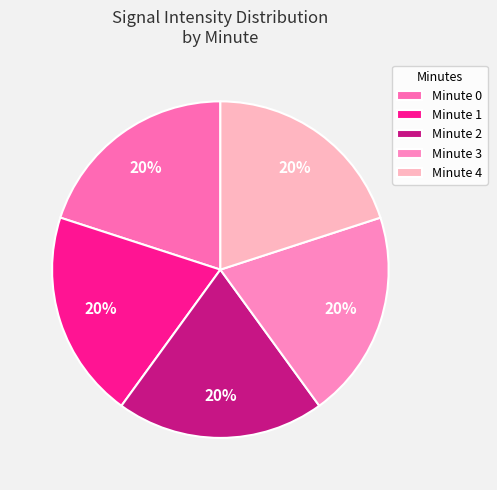

True or false: Minute 3 accounts for 20% of the total.

True